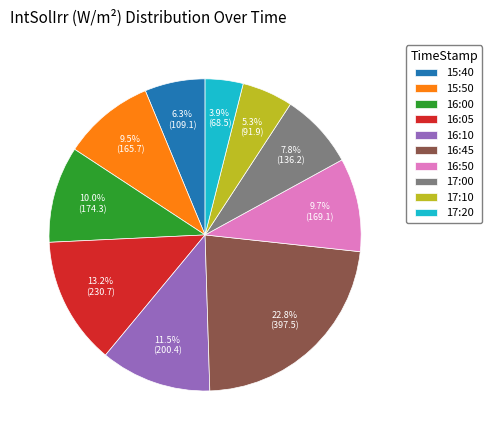

Do 15:50 and 15:40 together represent more than half of the pie?

No